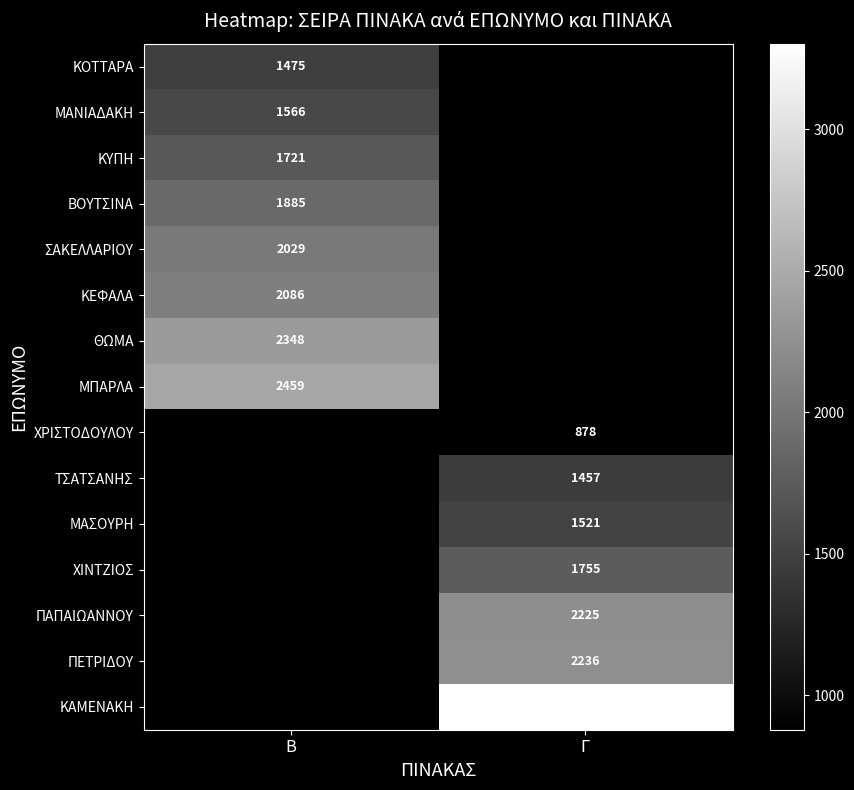

The ΒΟΥΤΣΙΝΑ series shows 1885 at Β. True or false?

True